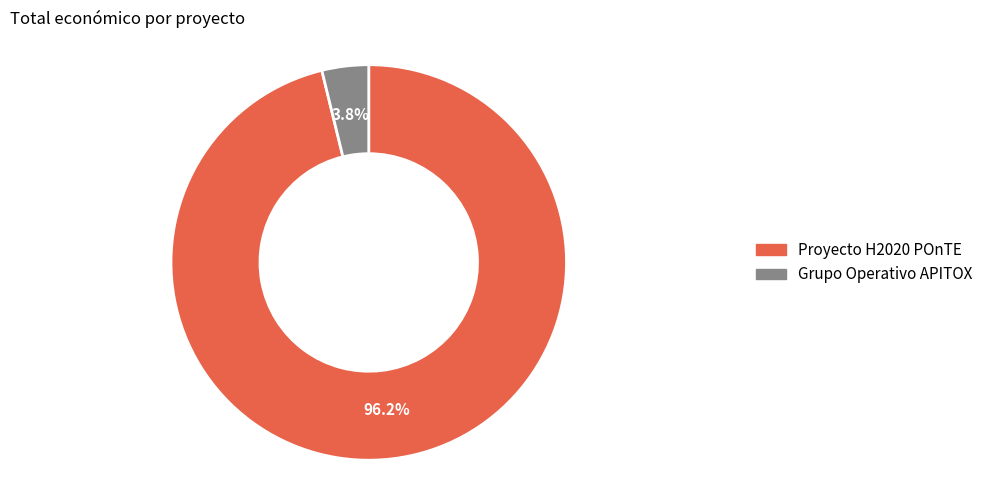

What percentage is NOT represented by Grupo Operativo APITOX?

96.2%